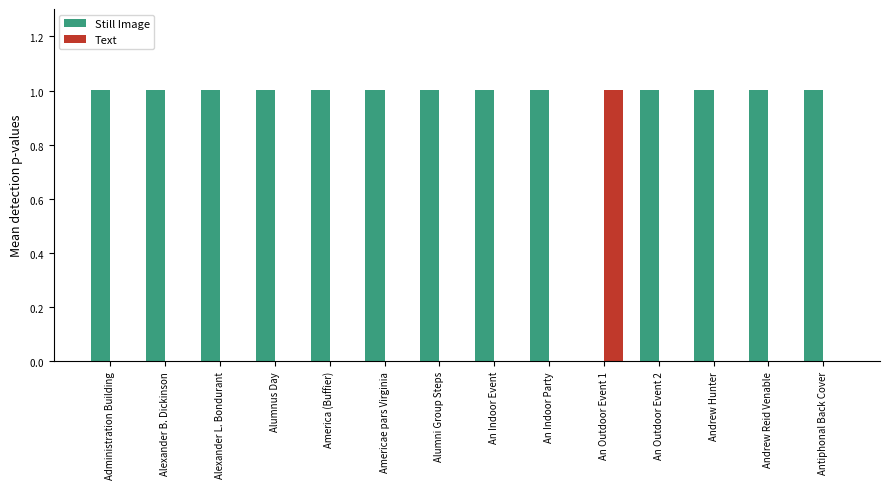

Are the bars horizontal?

No